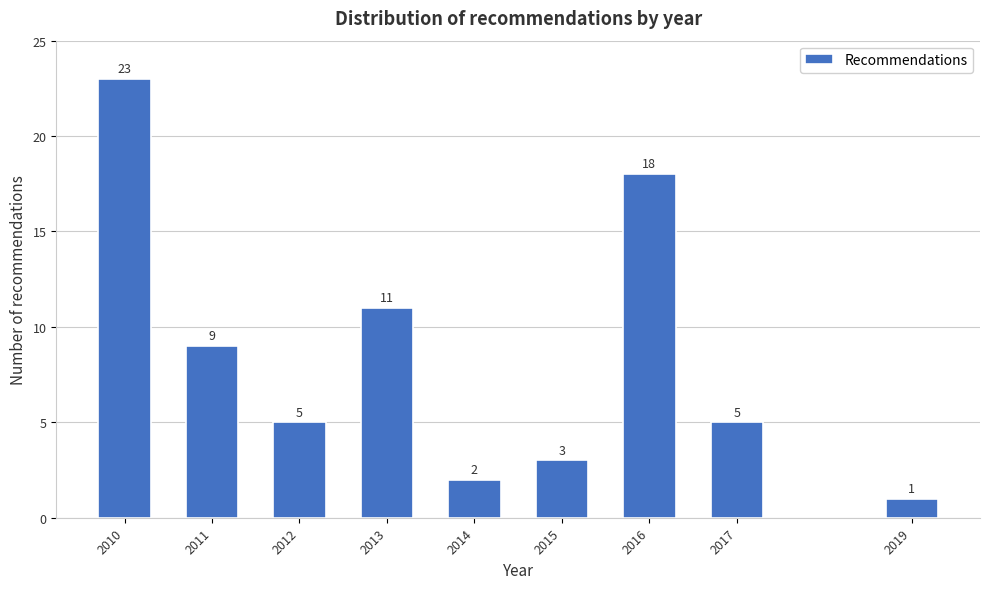

Reading left to right, what are all the values shown in this chart?

2010=23	2011=9	2012=5	2013=11	2014=2	2015=3	2016=18	2017=5	2019=1